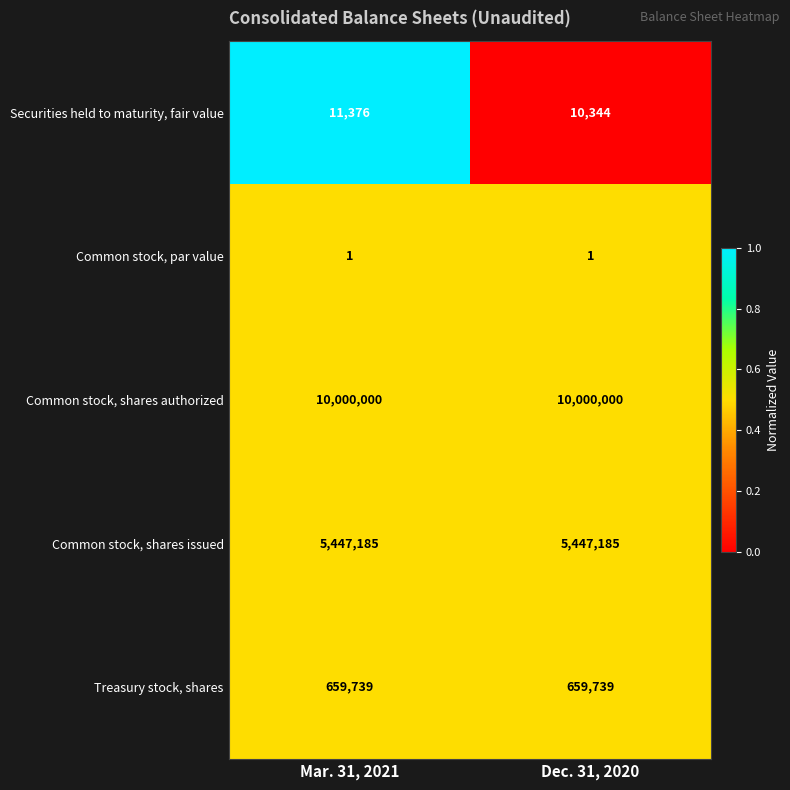

What is the total value across all series at Mar. 31, 2021?

16118301